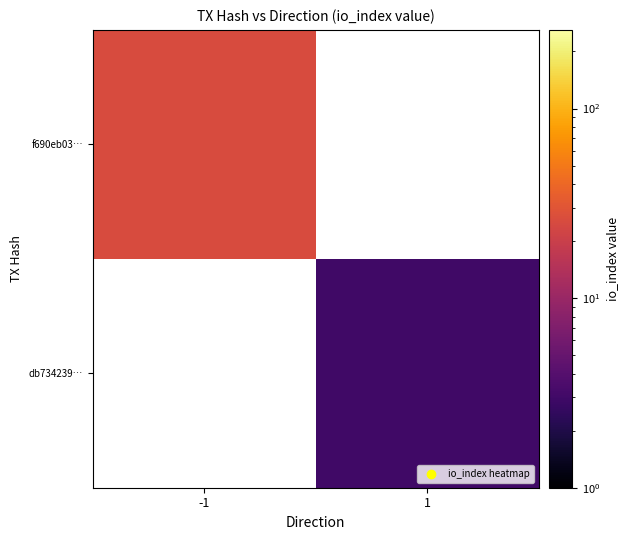

What is the greatest value displayed?

26.0